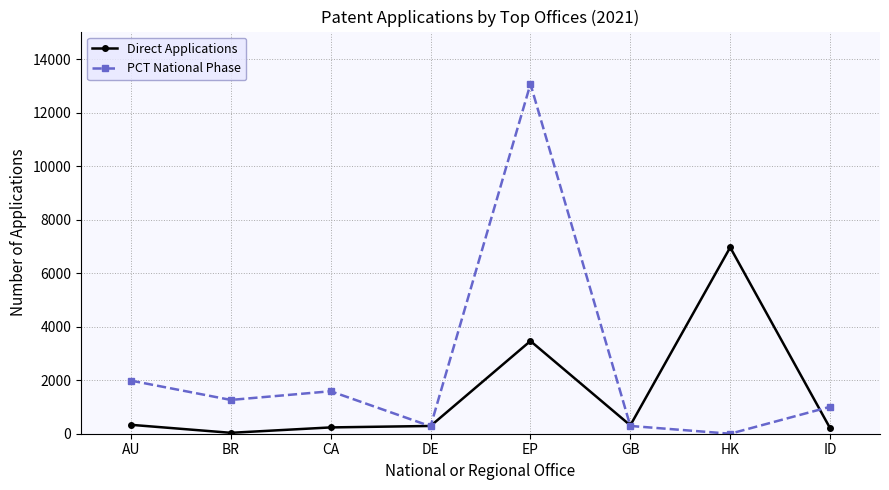

What is the label of the 2nd point from the left?

BR